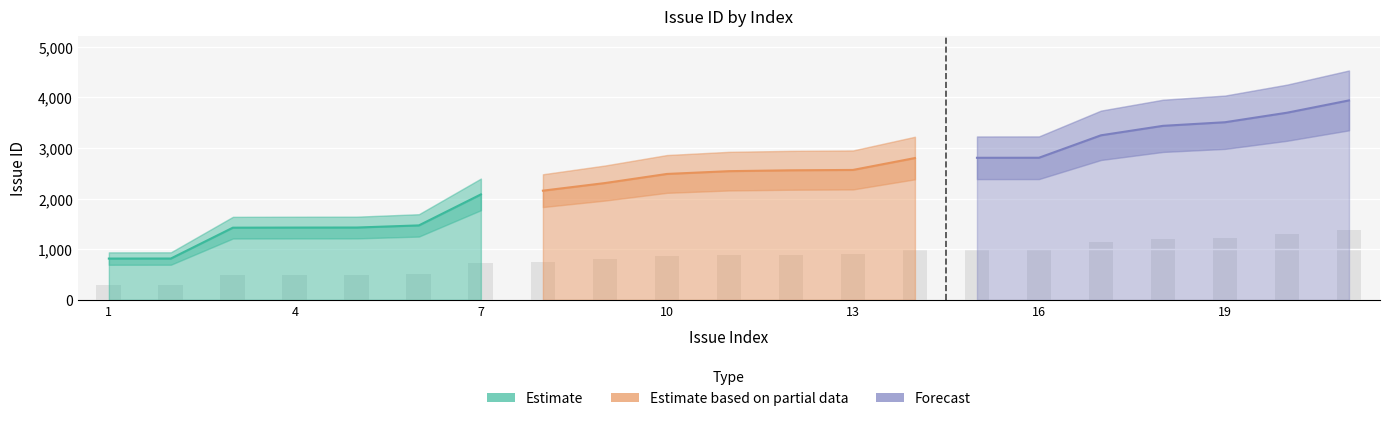

True or false: Estimate has a value of 365 at 4.

False